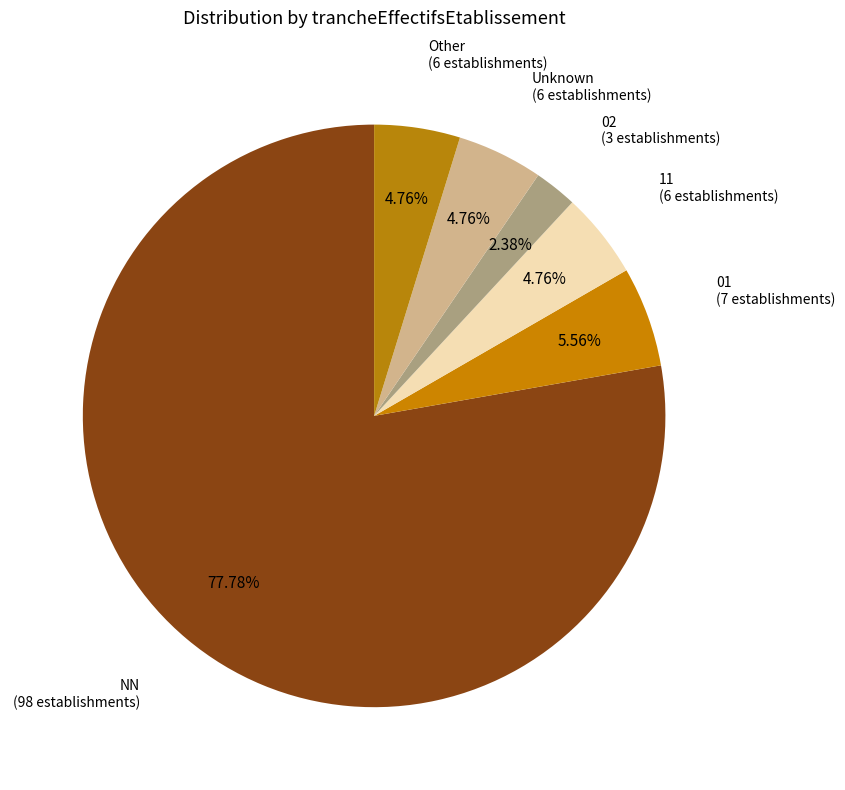

What is the largest slice in the pie chart?

NN